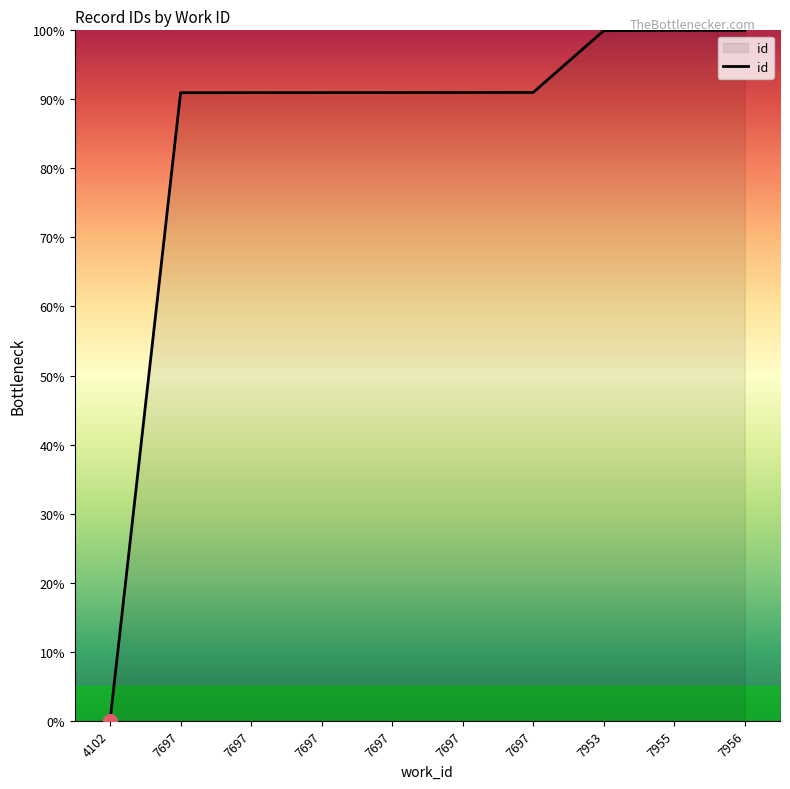

The chart shows a value of 164.3 at 7953. True or false?

False